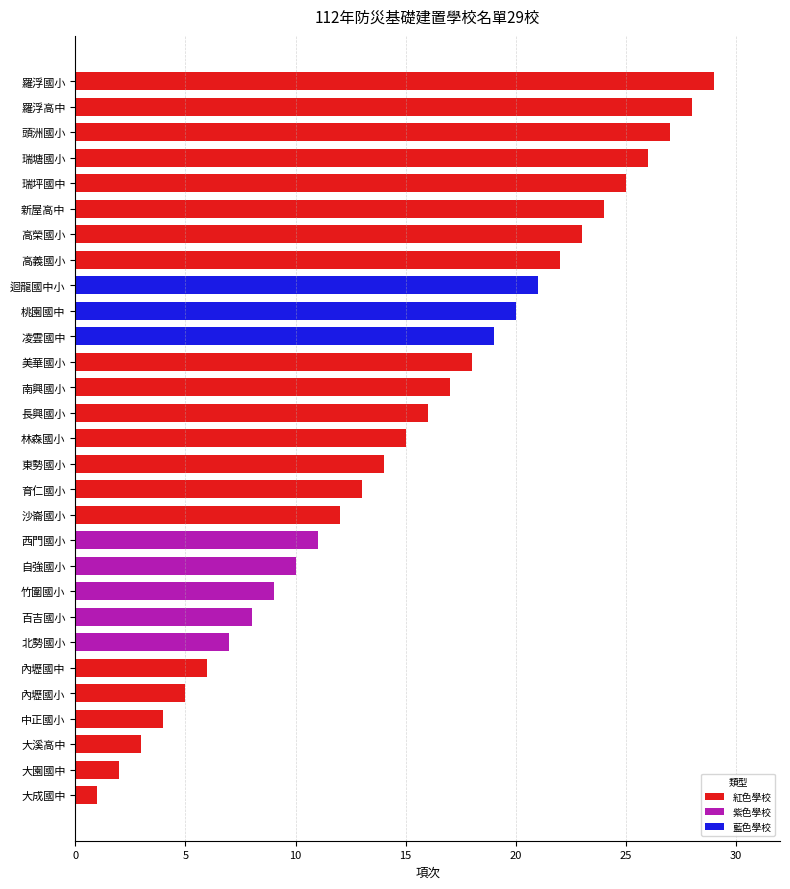

What is the sum of all values?

435